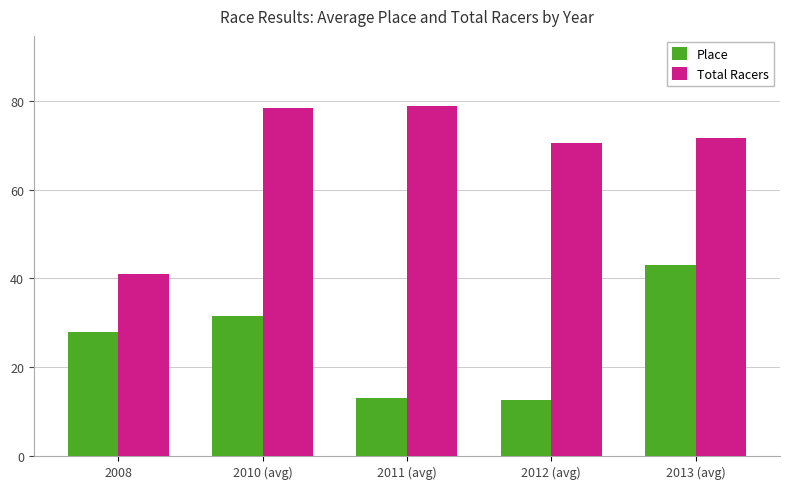

How many bars are there in total?

10